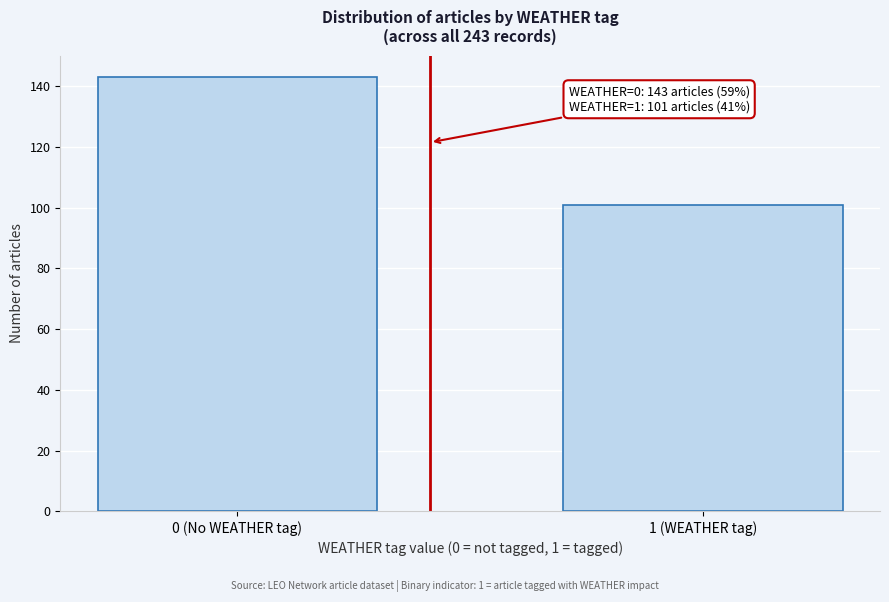

Reading left to right, list all the values displayed in this chart.

0 (No WEATHER tag)=143	1 (WEATHER tag)=101